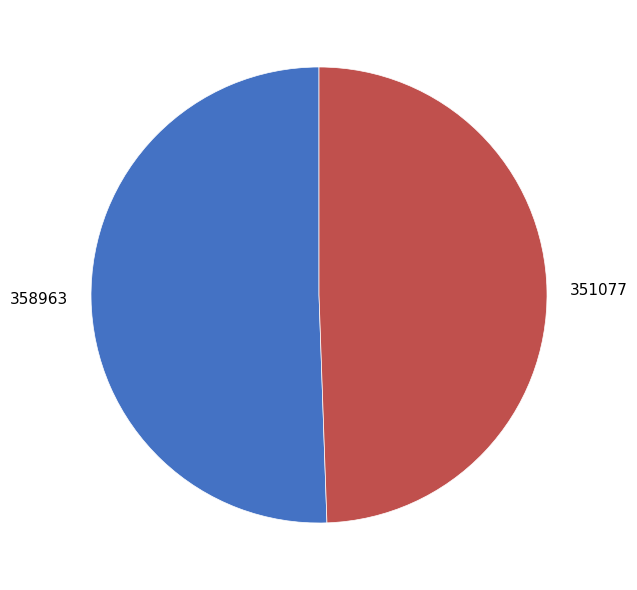

Which slice represents more than half of the pie?

358963